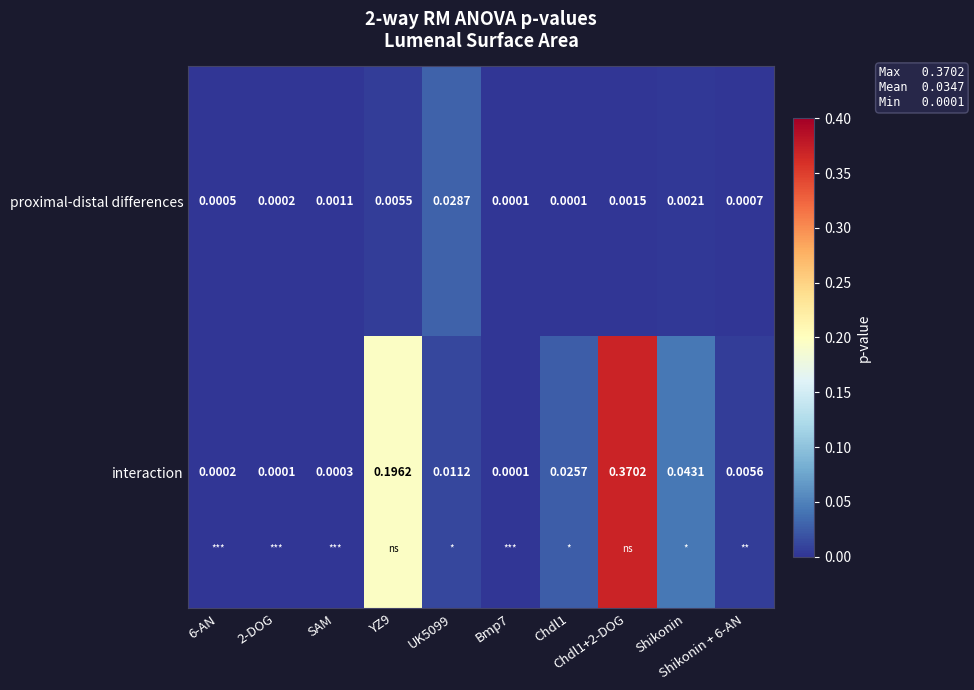

At which category is the sum across all series the highest?

Chdl1+2-DOG